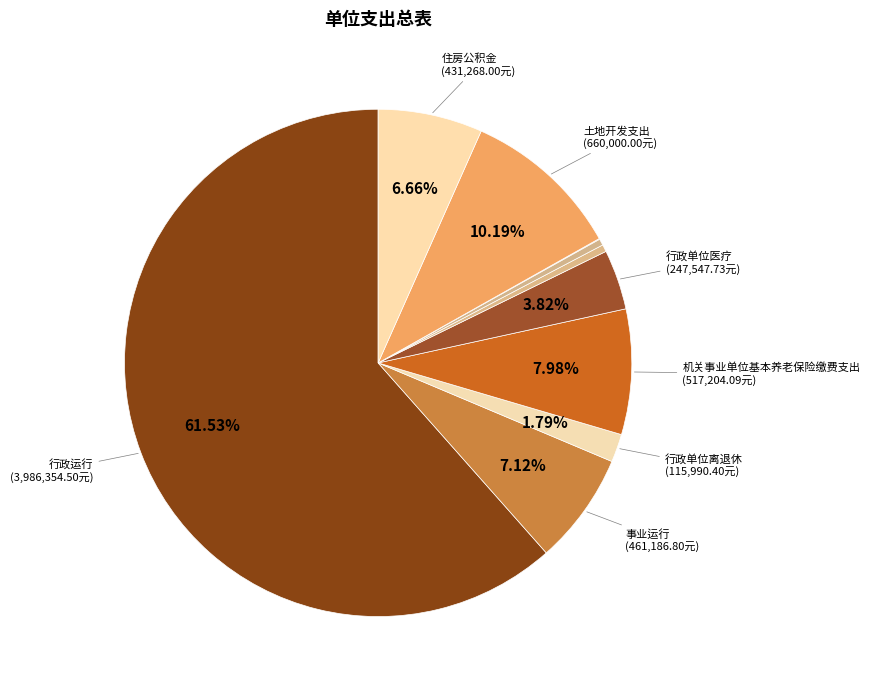

Count the number of slices in the pie.

10